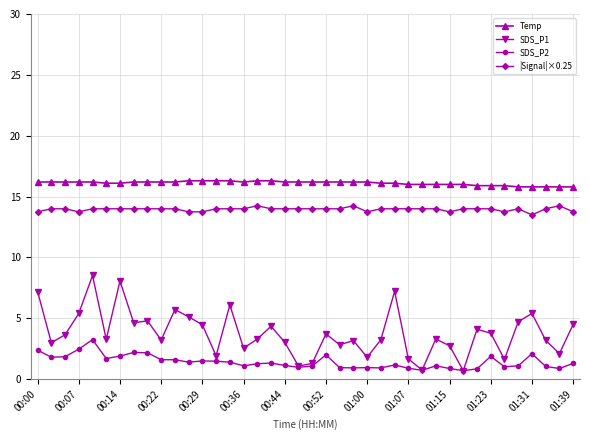

True or false: SDS_P2 has more than 0 interior local peaks.

True